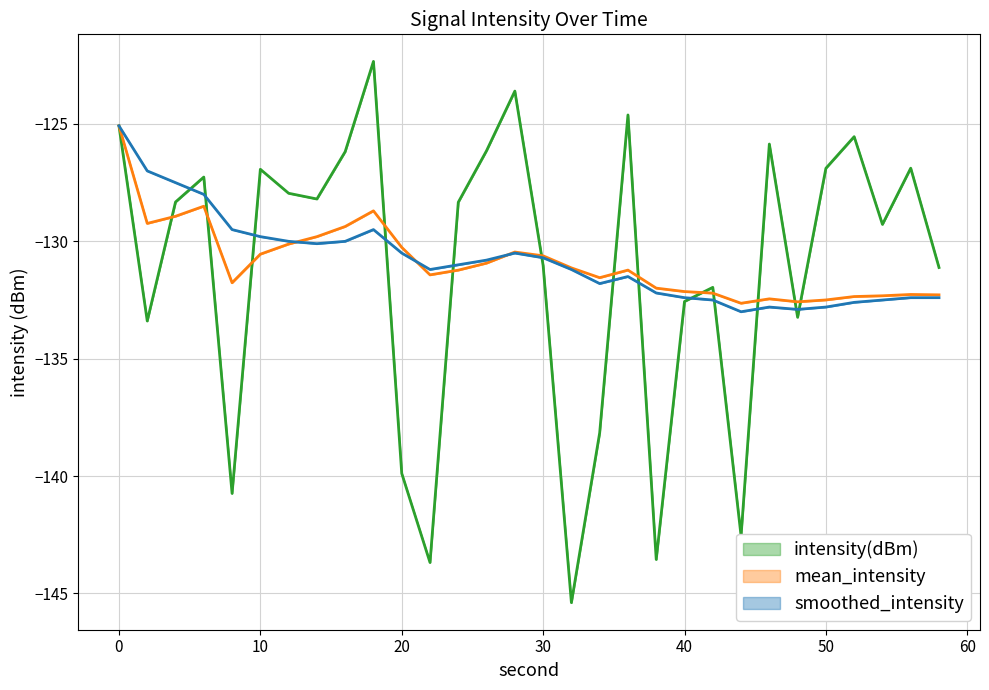

Is it true that smoothed_intensity equals -132.8 at 46?

True